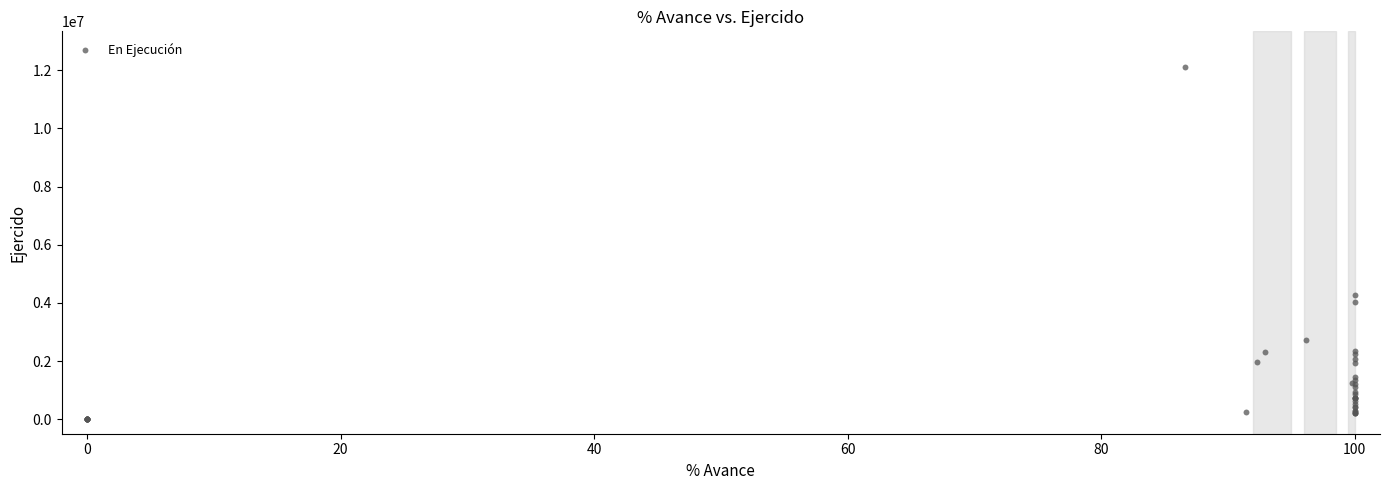

What Y value in the scatter plot is closest to 6064030?

4257531.2